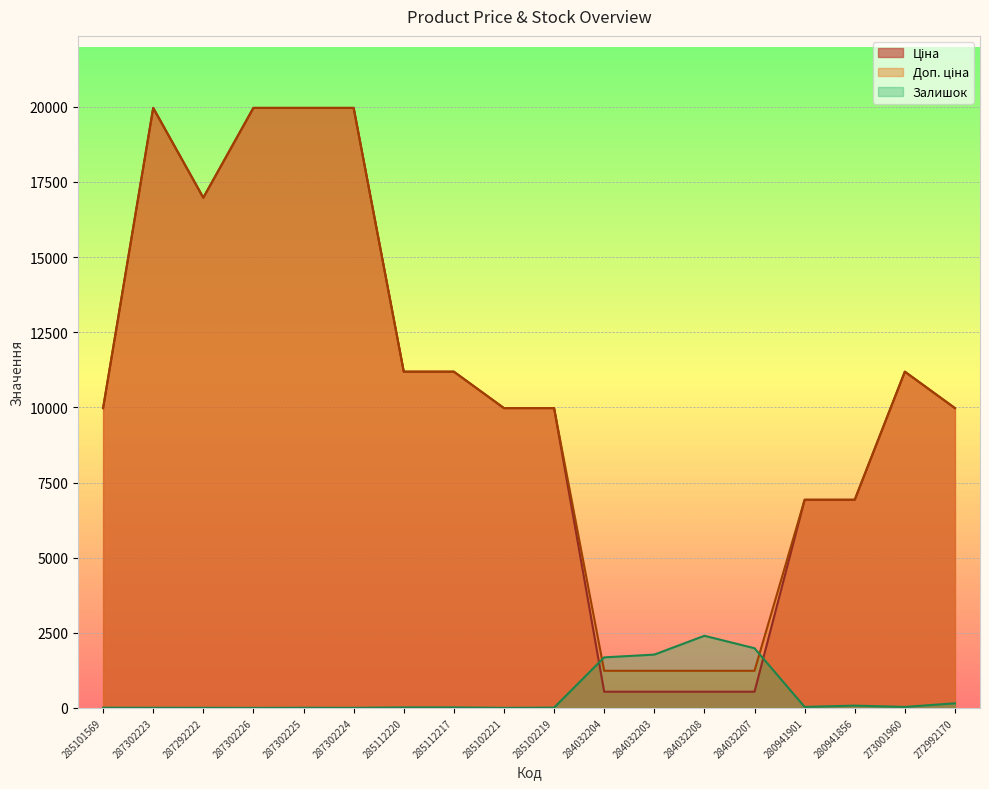

Reading left to right, list all the values displayed in this chart.

Ціна: 9975.0	19964.2	16976.3	19964.2	19964.2	19964.2	11188.2	11188.2	9975.0	9975.0	539.0	539.0	539.0	539.0	6925.7	6925.7	11188.2	9975.0
Доп. ціна: 9975.0	19964.2	16976.3	19964.2	19964.2	19964.2	11188.2	11188.2	9975.0	9975.0	1235.4	1235.4	1235.4	1235.4	6925.7	6925.7	11188.2	9975.0
Залишок: 7.0	5.0	4.0	1.0	5.0	3.0	17.0	17.0	2.0	9.0	1682.0	1774.0	2400.0	1986.0	33.0	76.0	33.0	153.0